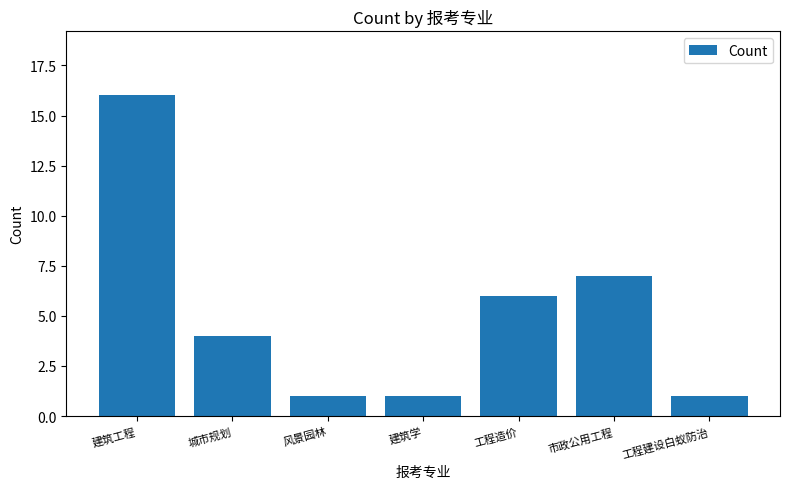

What is the change in value from 城市规划 to 工程造价?

+2